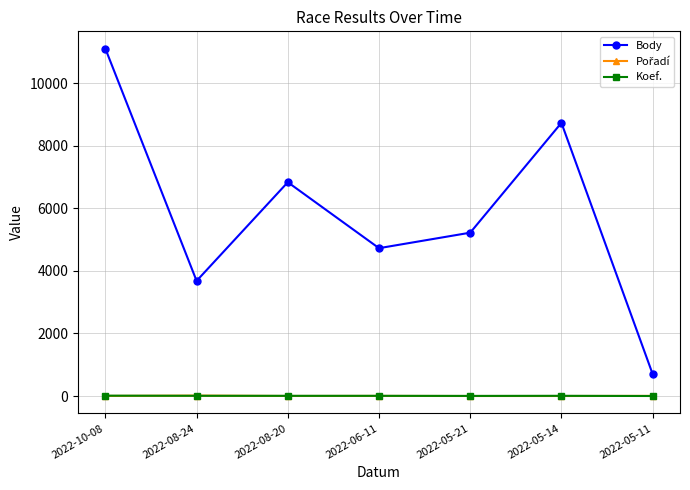

Where does the Koef. series first go above 7?

2022-10-08